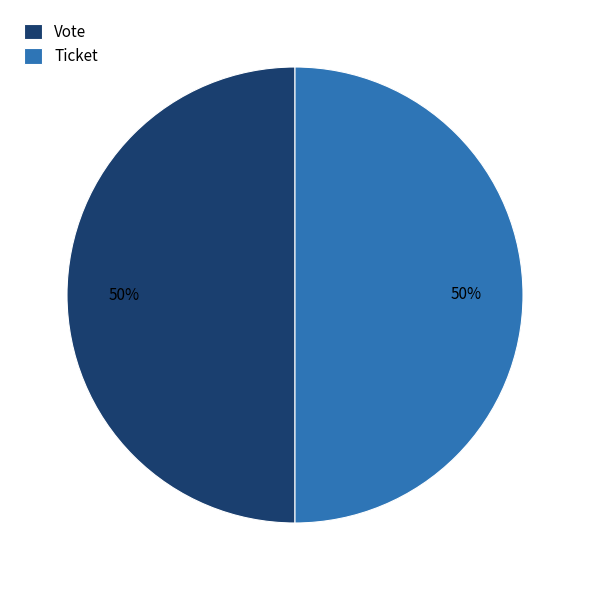

What is the ratio of the value at Ticket to the value at Vote?

1.0